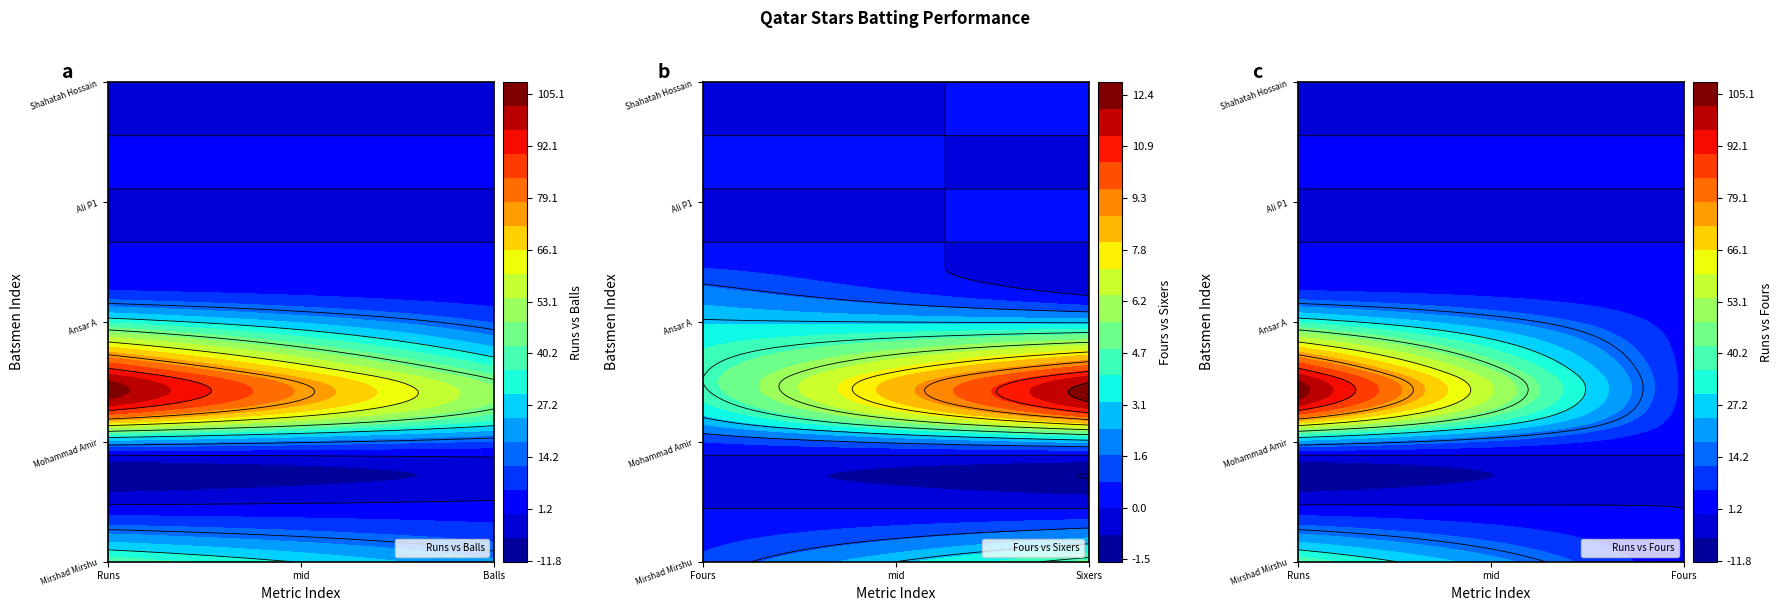

Which label corresponds to the smallest value in the chart?

Fours